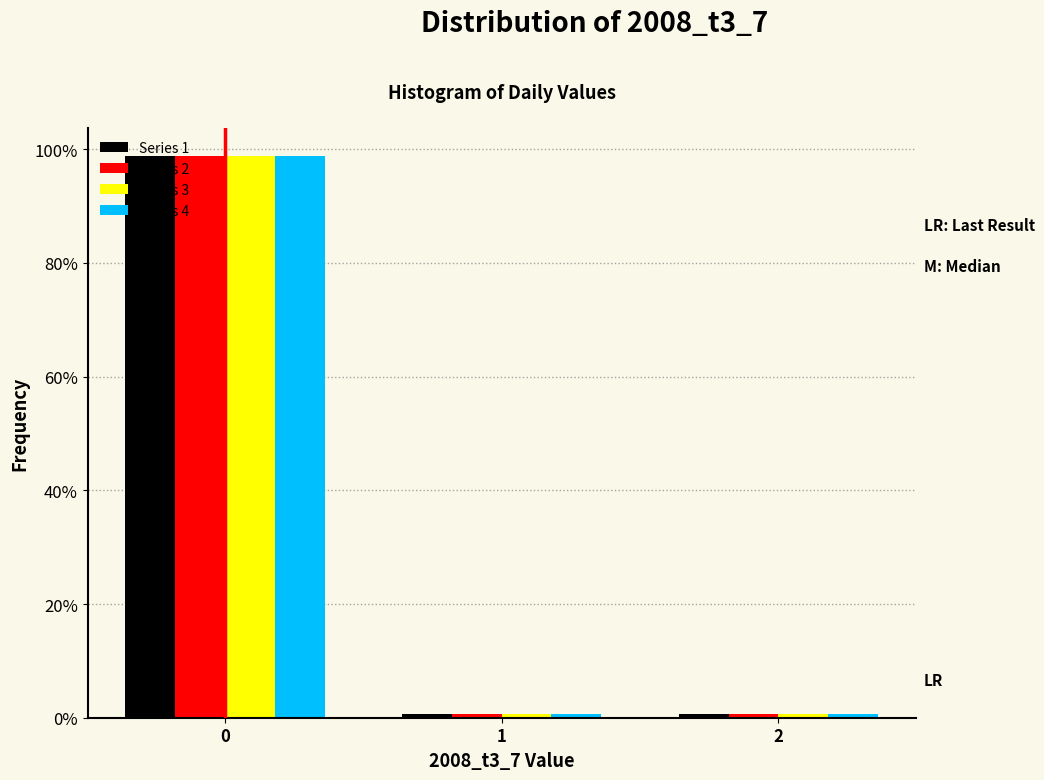

Reading left to right, transcribe all the data shown in this chart.

Series 1: 0=98.7	1=0.6	2=0.6
Series 2: 0=98.7	1=0.6	2=0.6
Series 3: 0=98.7	1=0.6	2=0.6
Series 4: 0=98.7	1=0.6	2=0.6